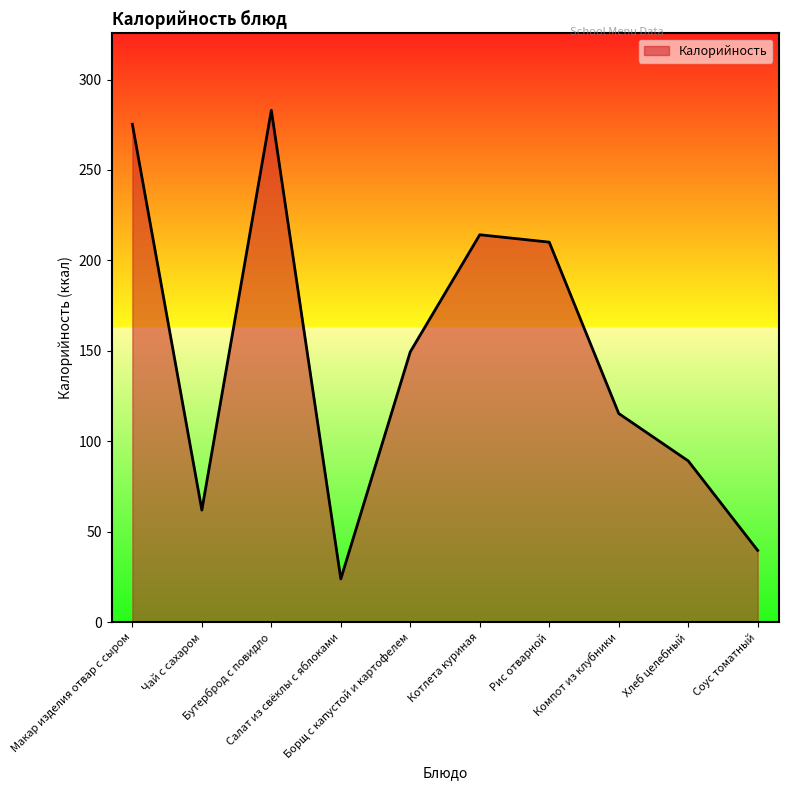

What is the difference between the maximum and second lowest values?

243.3